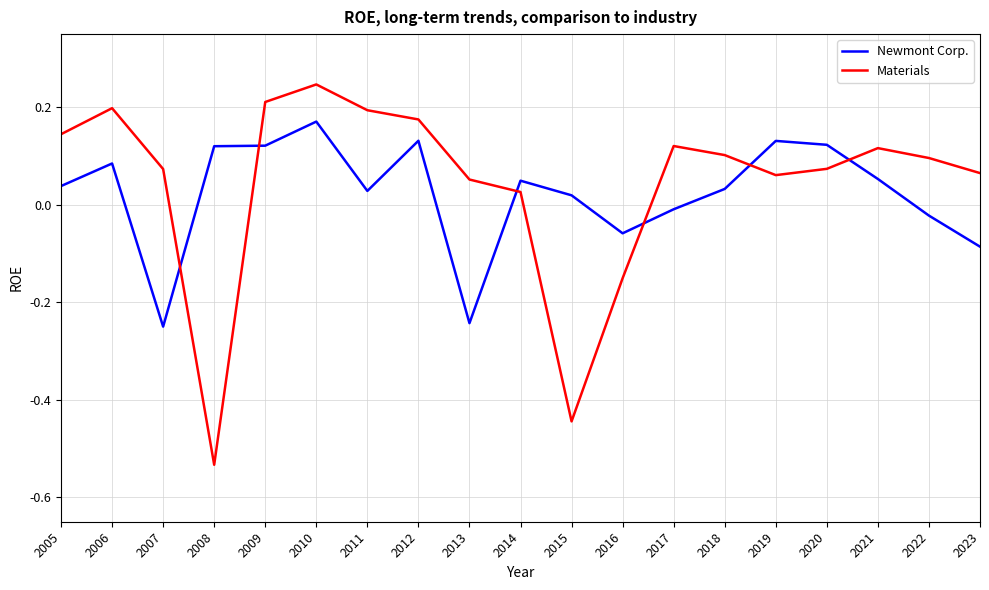

At which label does Newmont Corp. reach its peak?

2010